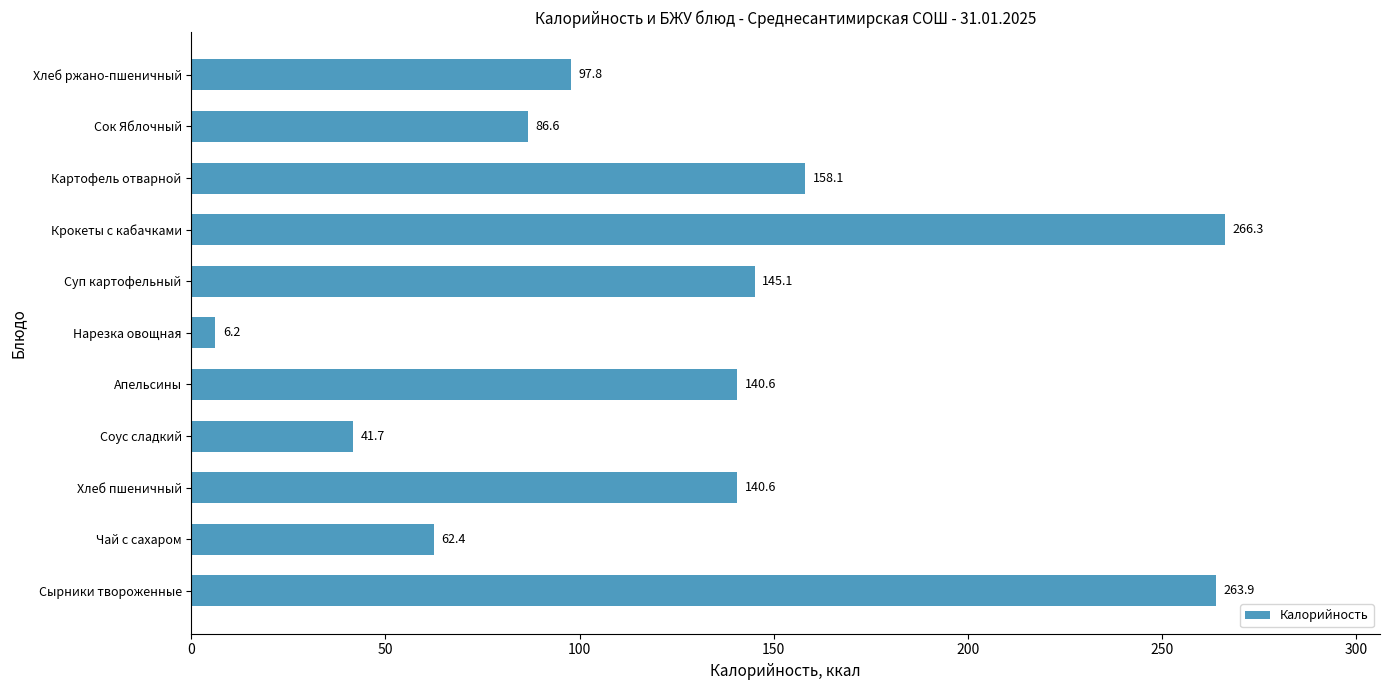

Reading bottom to top, what are all the values shown in this chart?

263.9	62.4	140.6	41.7	140.6	6.2	145.1	266.3	158.1	86.6	97.8